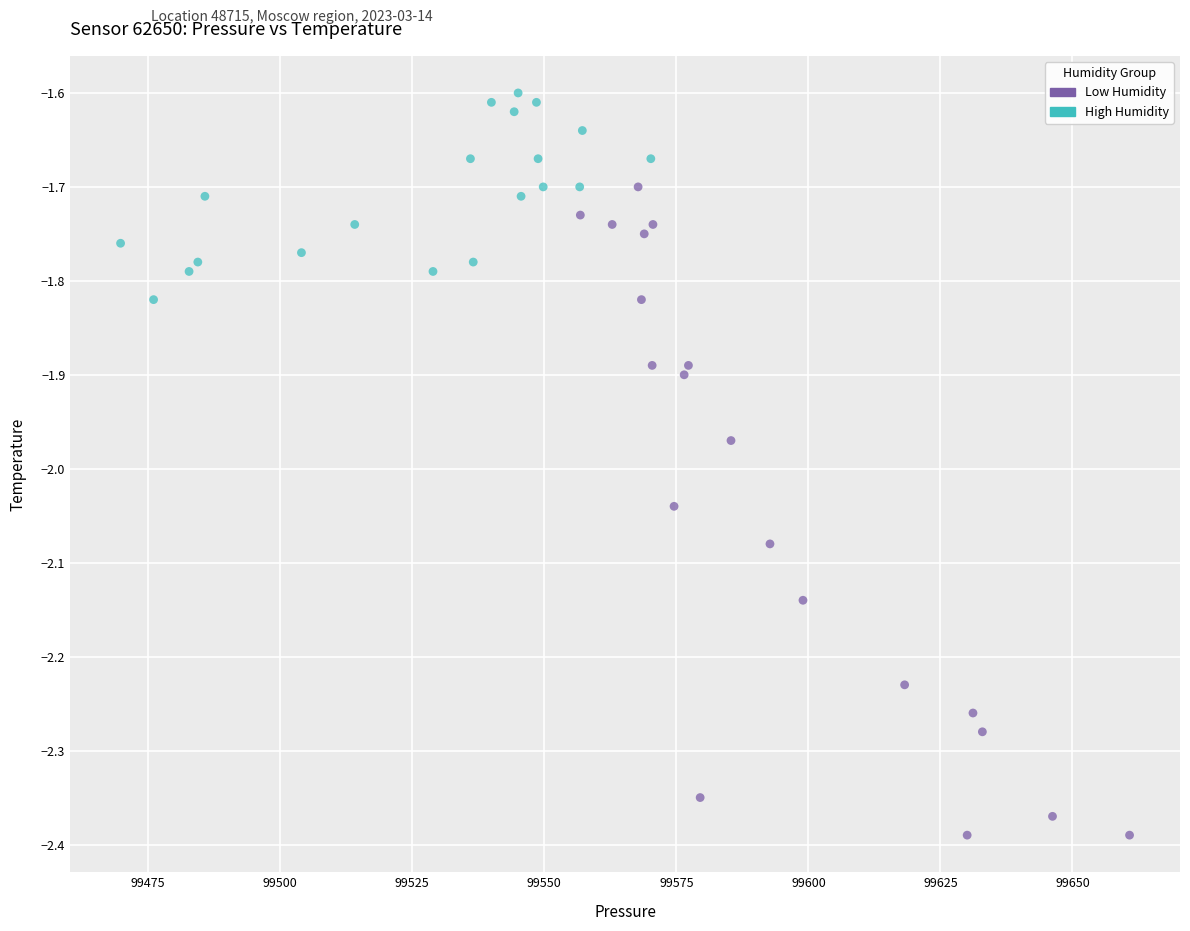

Which series contains the highest Y value?

High Humidity